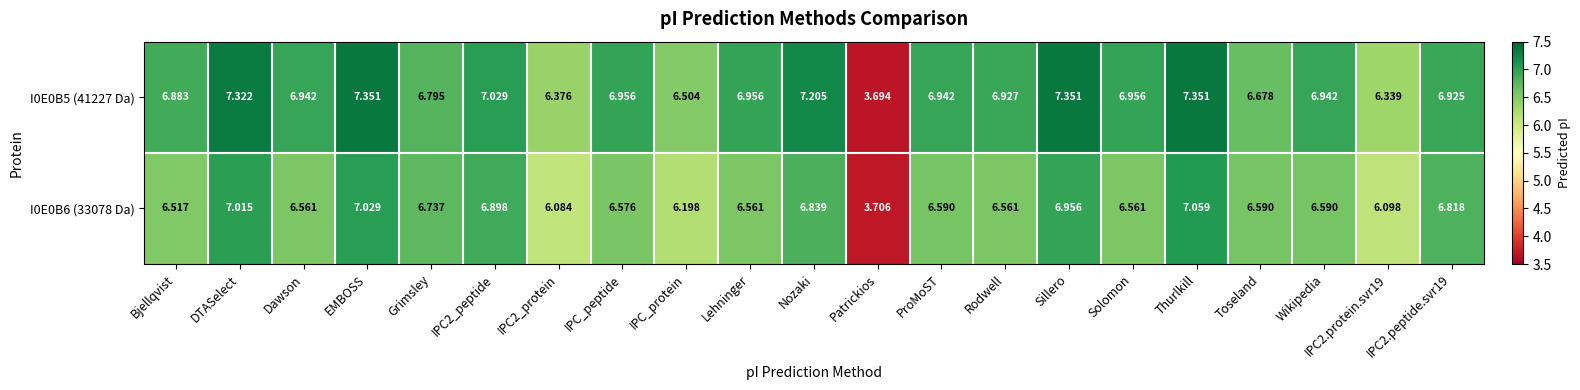

At which label is I0E0B5 (41227 Da) closest to 5?

Patrickios